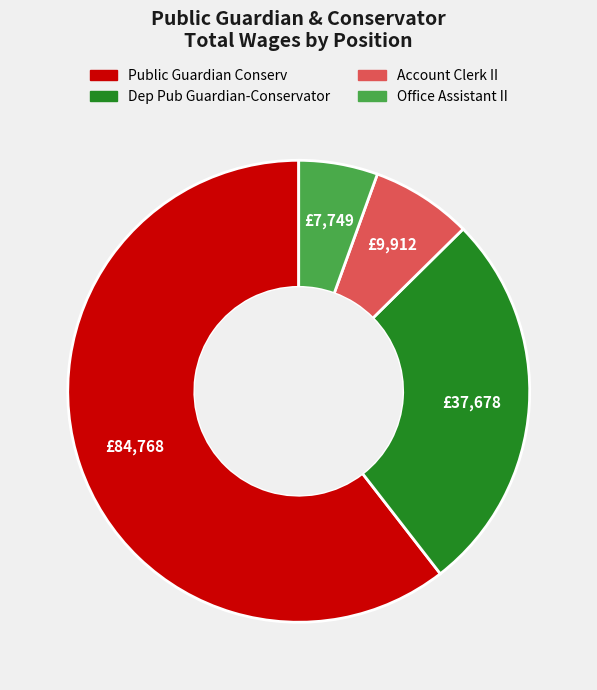

What is the ratio of the value at Dep Pub Guardian-Conservator to the value at Office Assistant II?

4.9